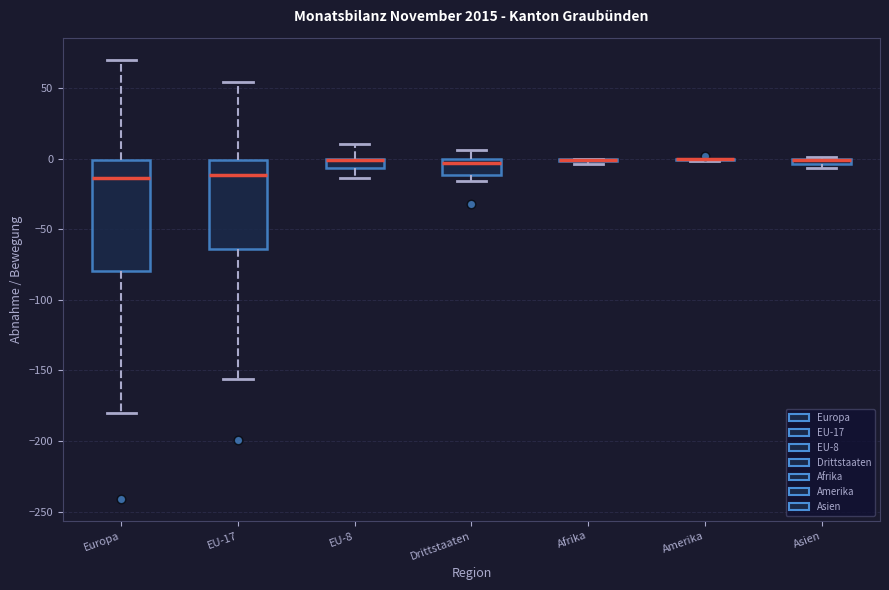

Where does the upper whisker of the box for EU-8 end on the y-axis? The values are not printed on the chart, so give them approximately, as read against the axis.

10